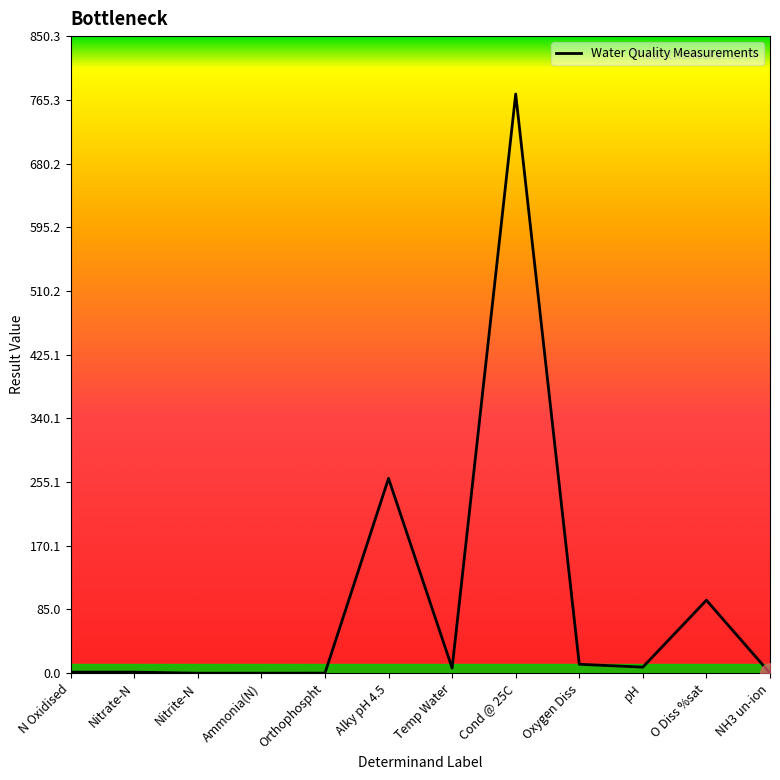

Which has a higher value, Nitrite-N or O Diss %sat?

O Diss %sat